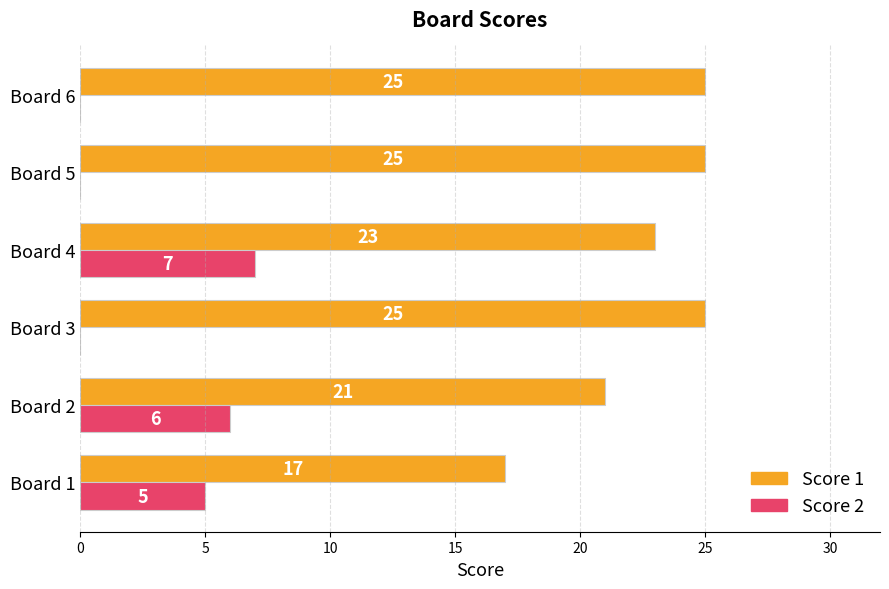

Between Board 4 and Board 6, which series saw the biggest shift?

Score 2